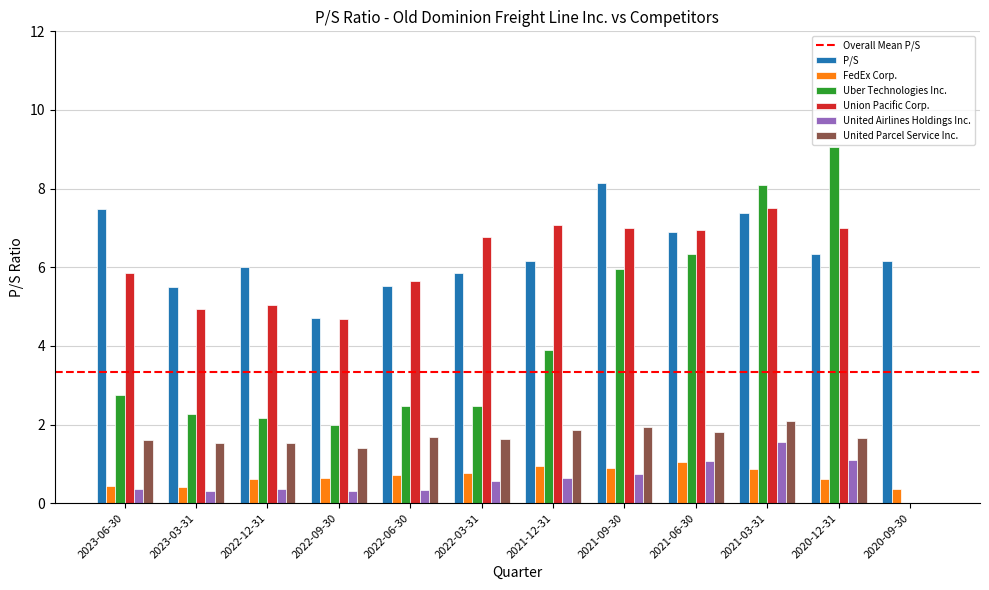

True or false: P/S has a value of 6.9 at 2021-06-30.

True